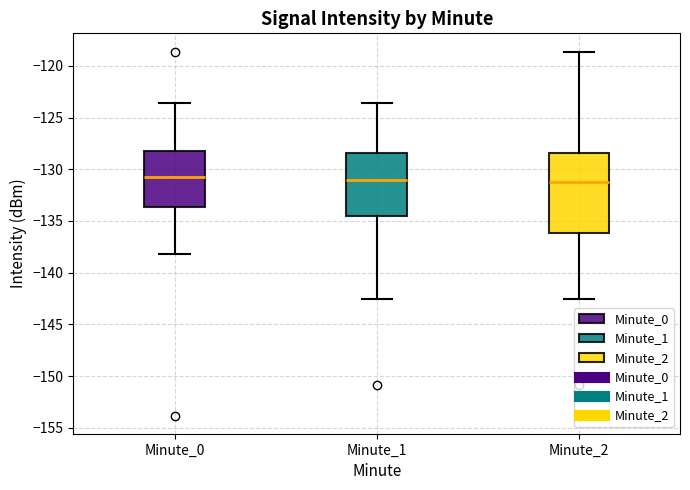

Where does the lower whisker of the box for Minute_1 end on the y-axis? The values are not printed on the chart, so give them approximately, as read against the axis.

-142.5